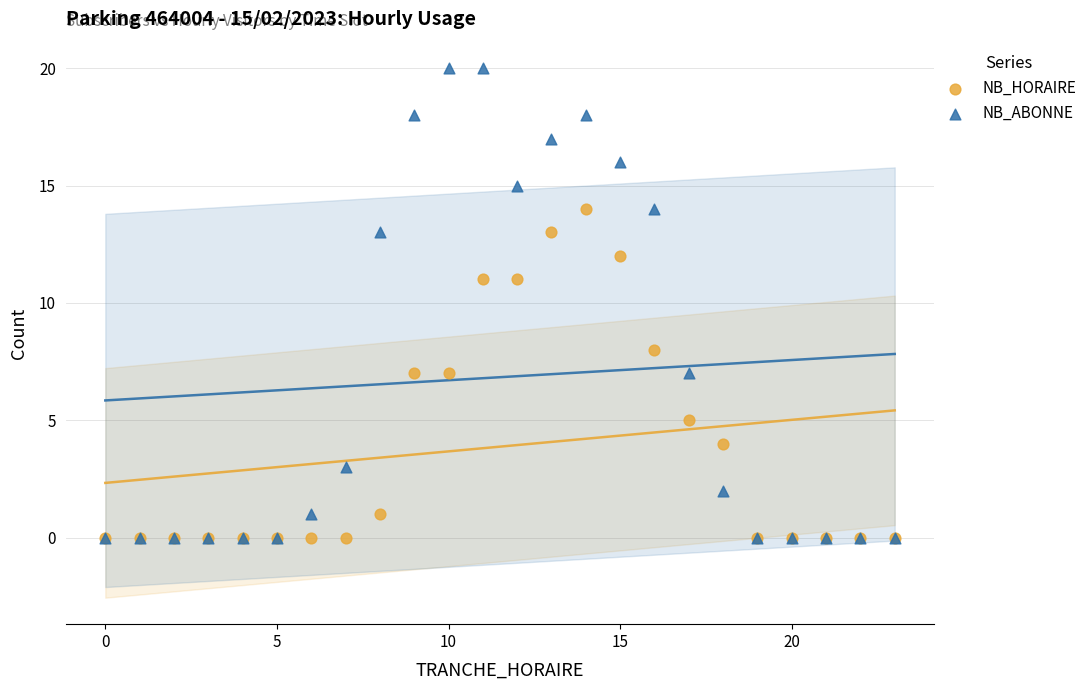

Which series reaches the maximum Y coordinate?

NB_ABONNE